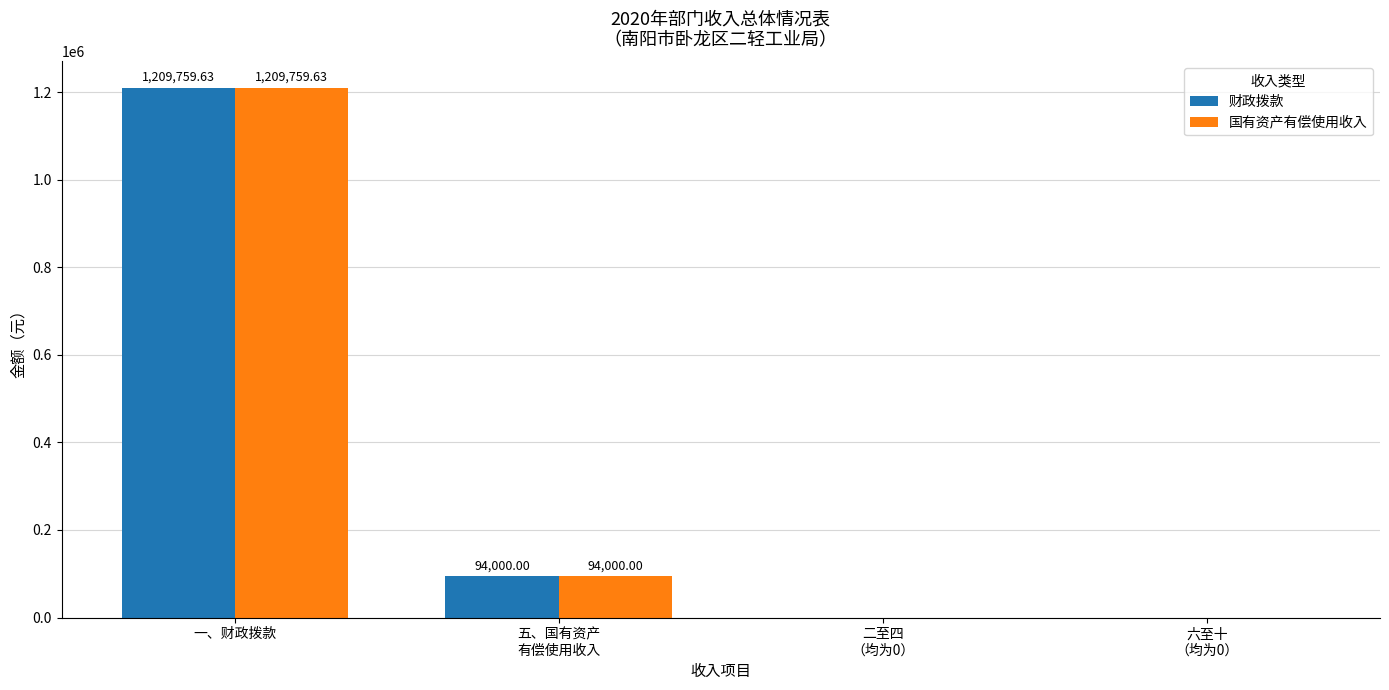

Reading left to right, list all the values displayed in this chart.

财政拨款: 一、财政拨款=1209759.6	五、国有资产
有偿使用收入=94000.0	二至四
（均为0）=0.0	六至十
（均为0）=0.0
国有资产有偿使用收入: 一、财政拨款=1209759.6	五、国有资产
有偿使用收入=94000.0	二至四
（均为0）=0.0	六至十
（均为0）=0.0